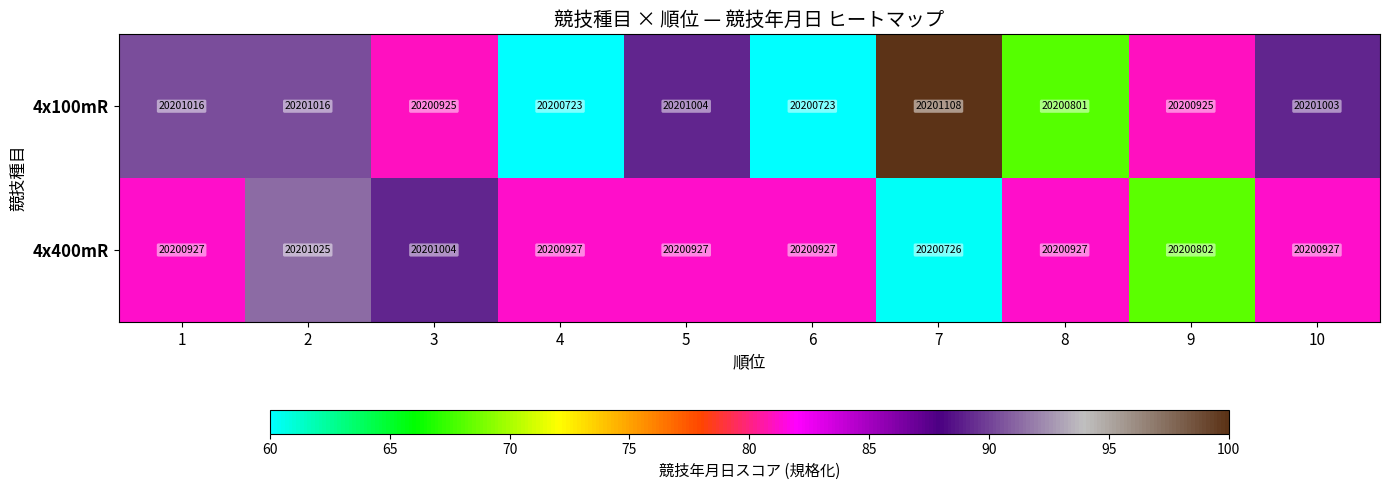

Reading right to left, transcribe all the data shown in this chart.

4x100mR: 20201003	20200925	20200801	20201108	20200723	20201004	20200723	20200925	20201016	20201016
4x400mR: 20200927	20200802	20200927	20200726	20200927	20200927	20200927	20201004	20201025	20200927